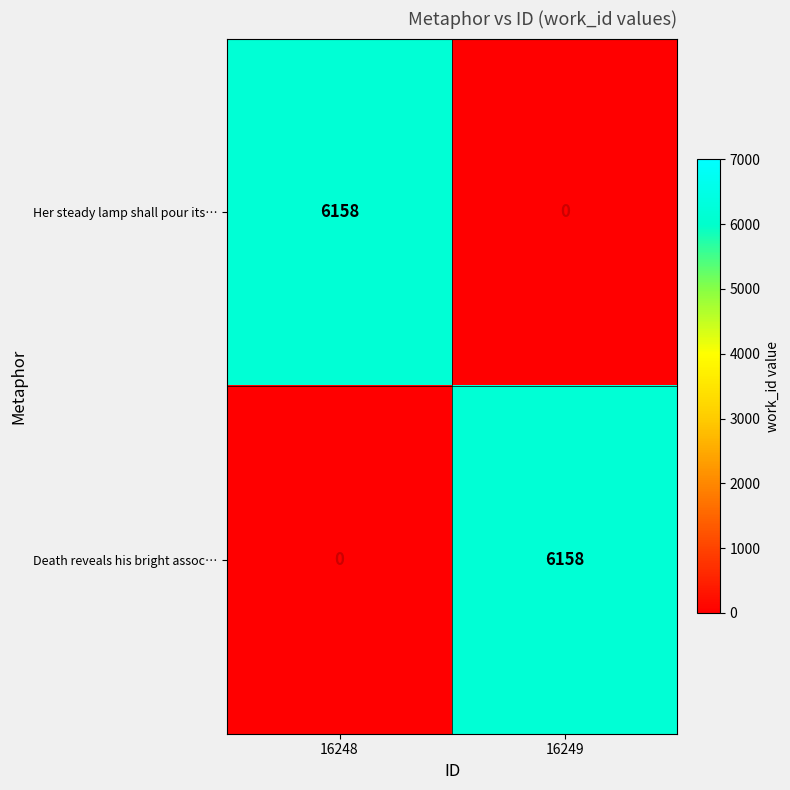

What is the difference between the Death reveals his bright assoc… values at 16248 and 16249?

6158